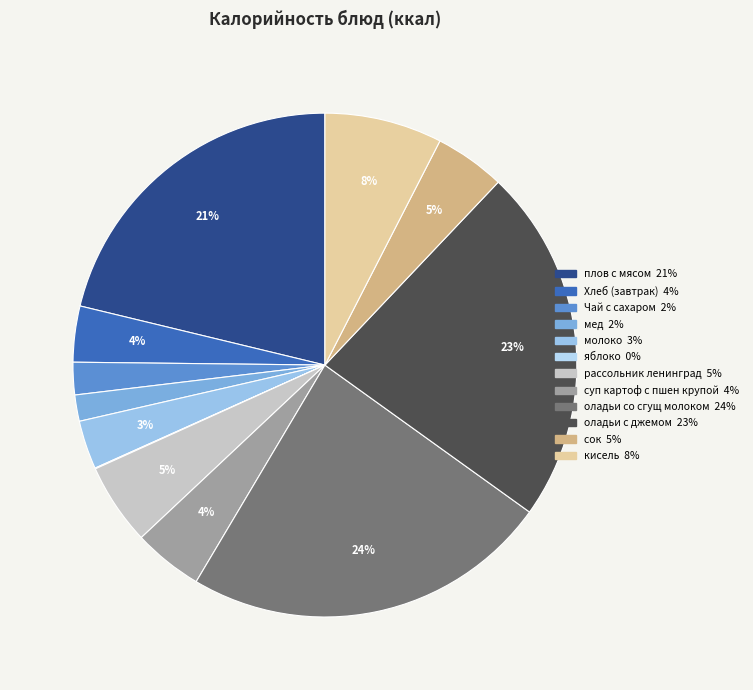

What portion of the pie excludes мед?

98.3%